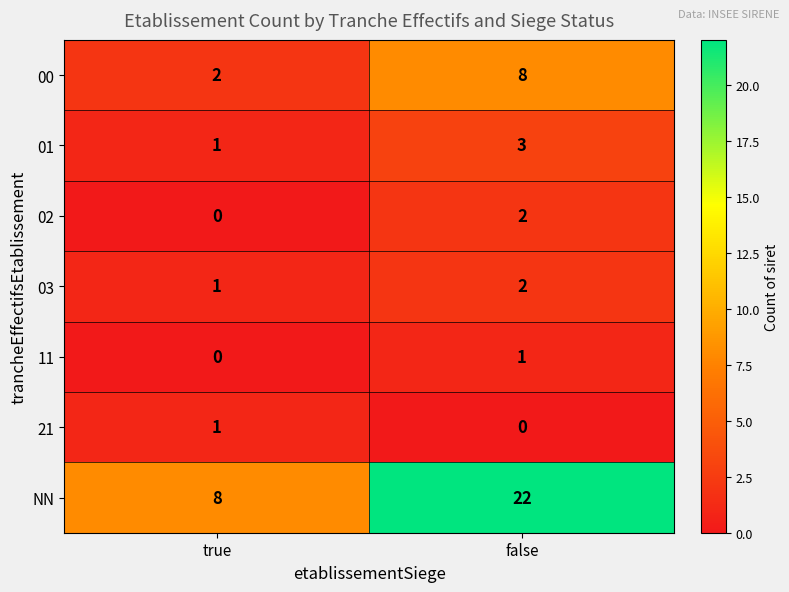

Which series has the largest total across all categories?

NN